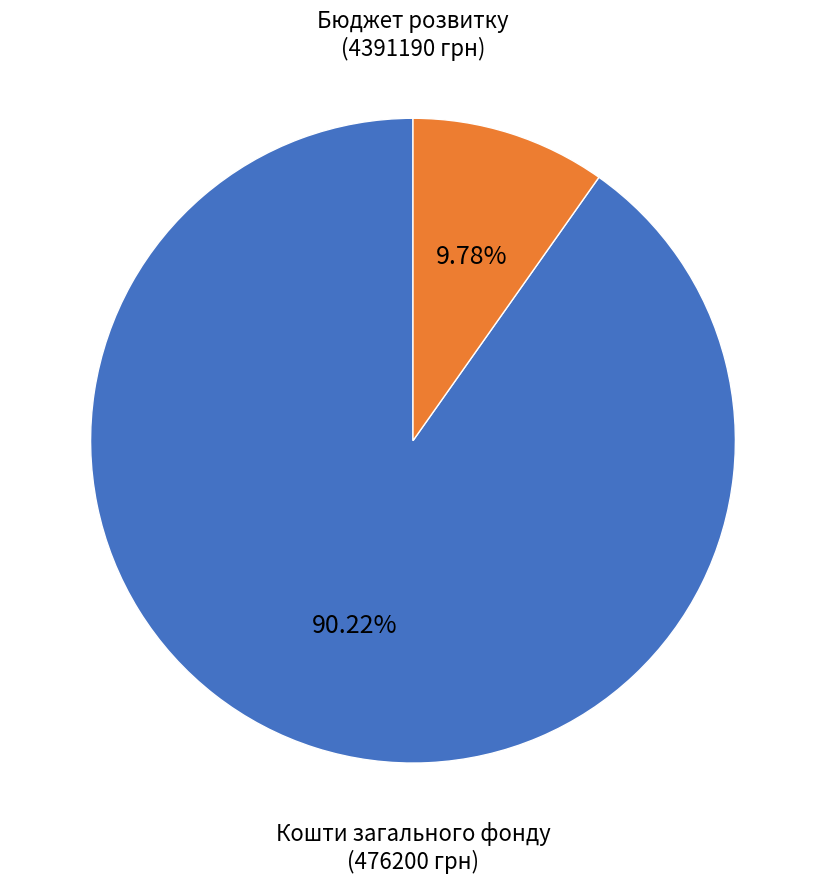

Does any single category account for the majority?

Yes